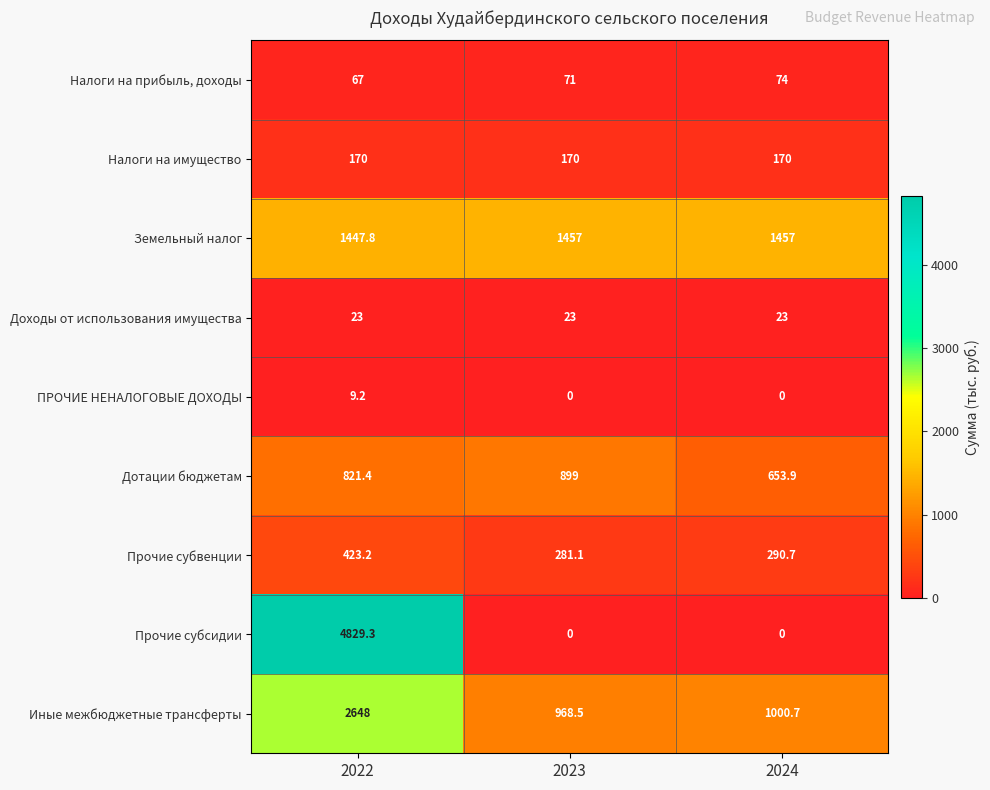

Rank the series by their maximum value, from lowest to highest.

ПРОЧИЕ НЕНАЛОГОВЫЕ ДОХОДЫ, Доходы от использования имущества, Налоги на прибыль, доходы, Налоги на имущество, Прочие субвенции, Дотации бюджетам, Земельный налог, Иные межбюджетные трансферты, Прочие субсидии